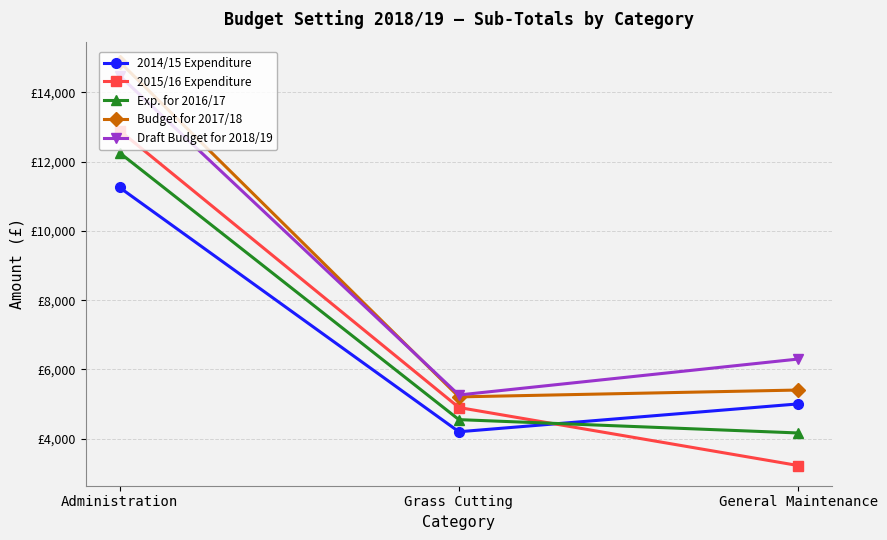

Is this an area chart (filled region under the line)?

No